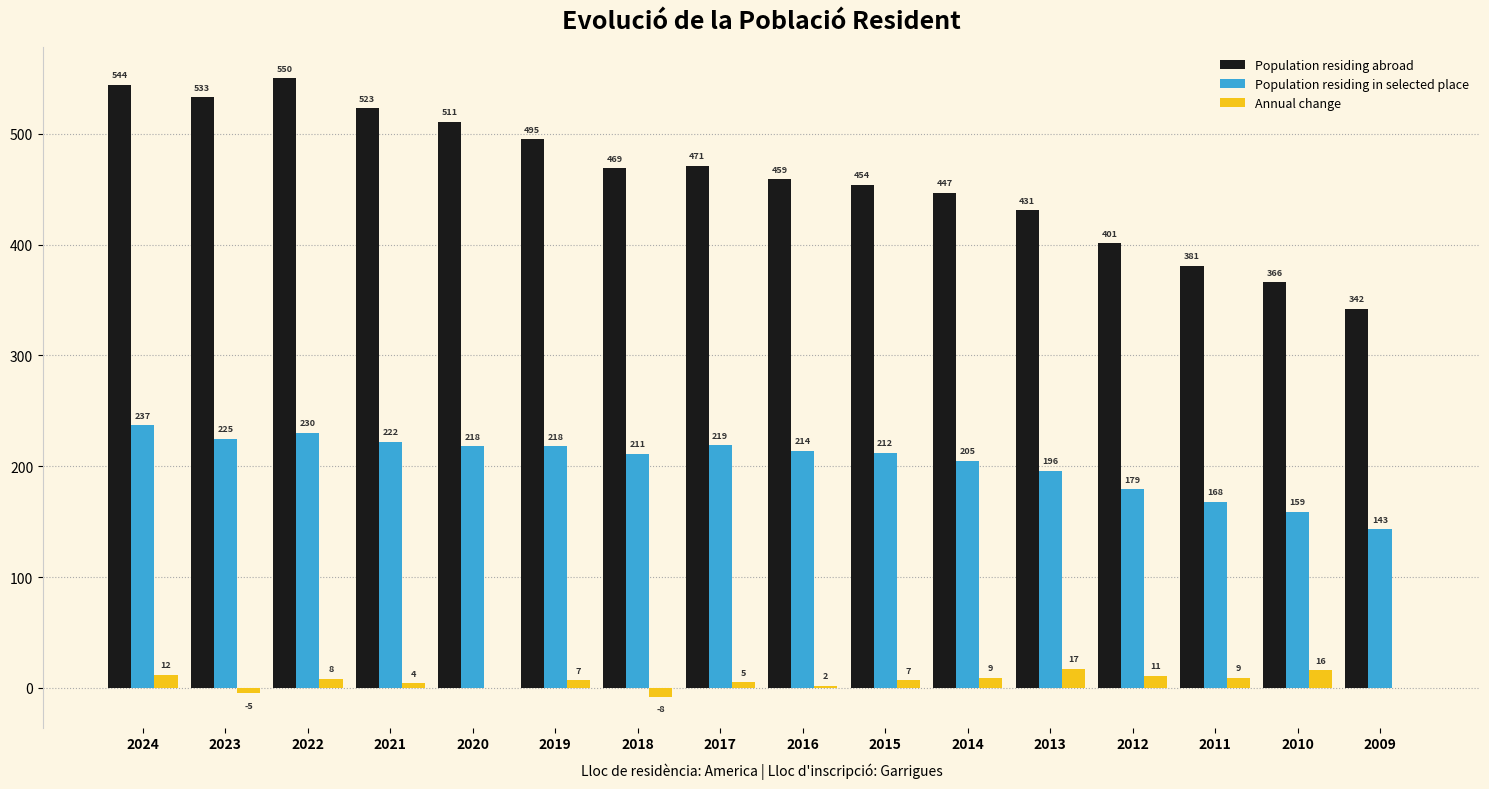

Which series changed the most between 2020 and 2010?

Population residing abroad